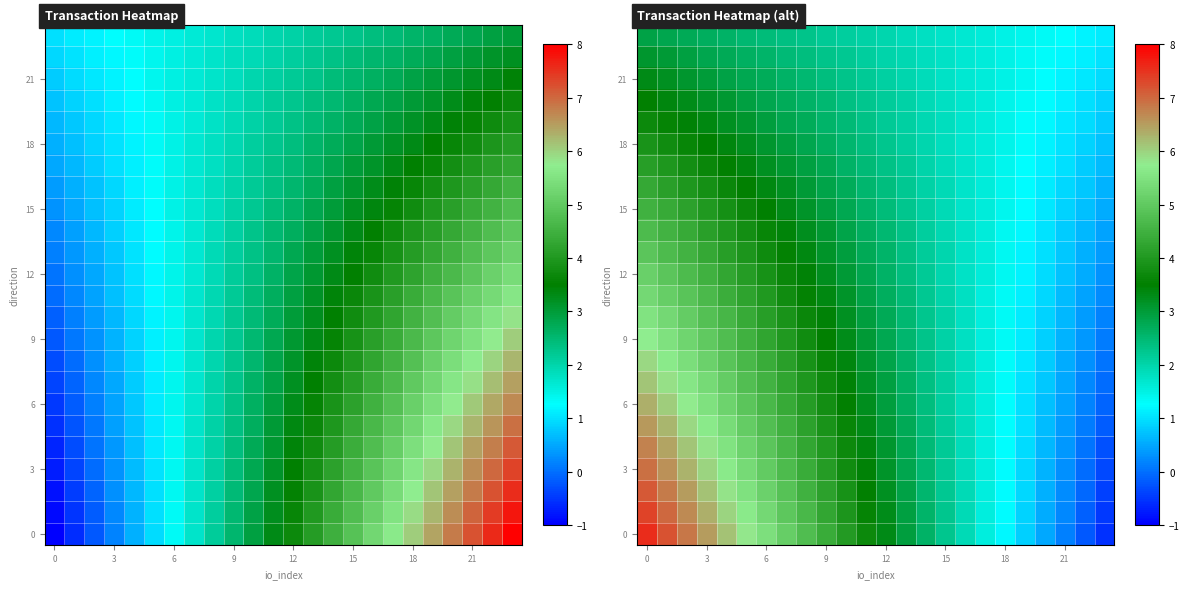

What is the minimum value shown in the chart?

-0.5